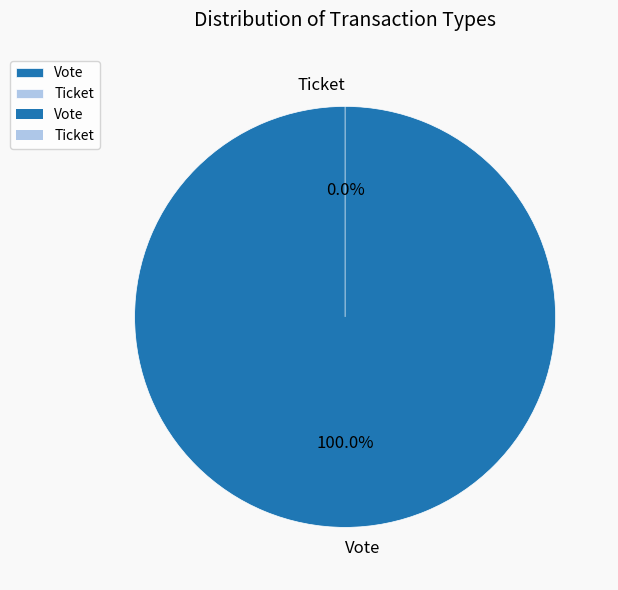

The Vote slice represents 100% of the pie. True or false?

True